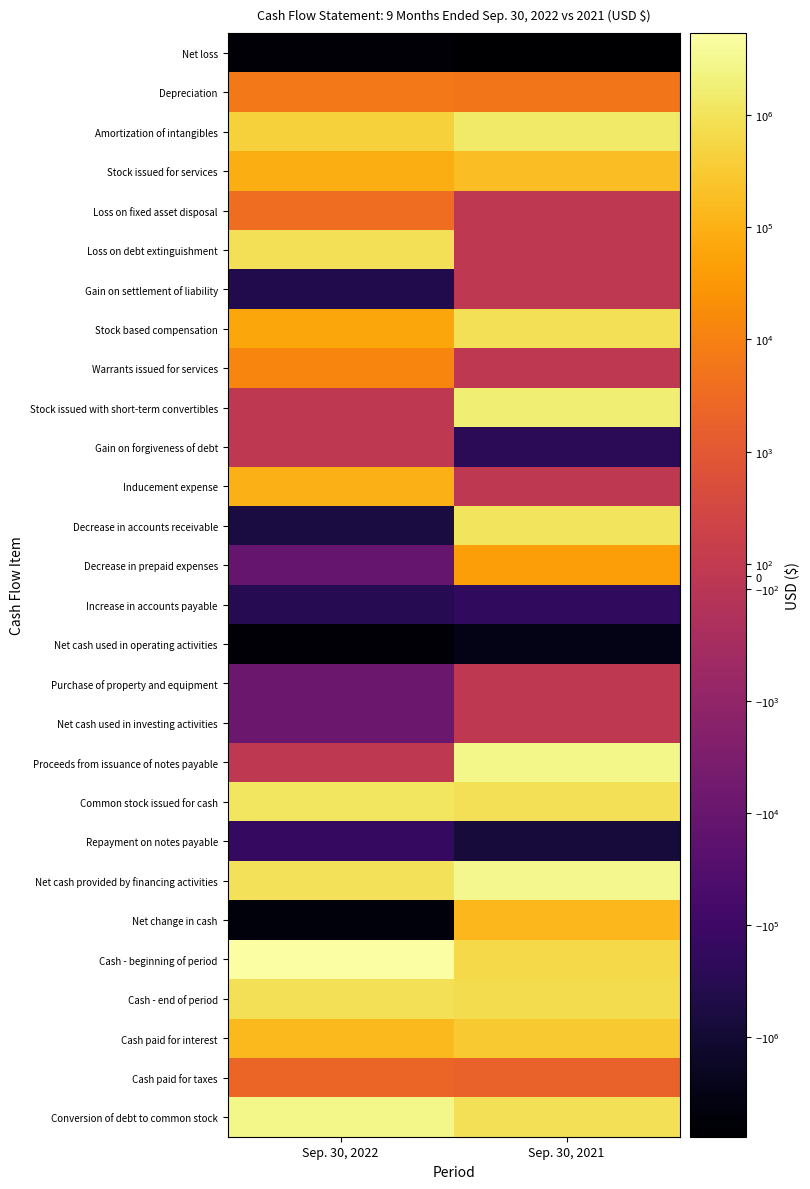

Which series has the widest spread of values?

Cash - beginning of period